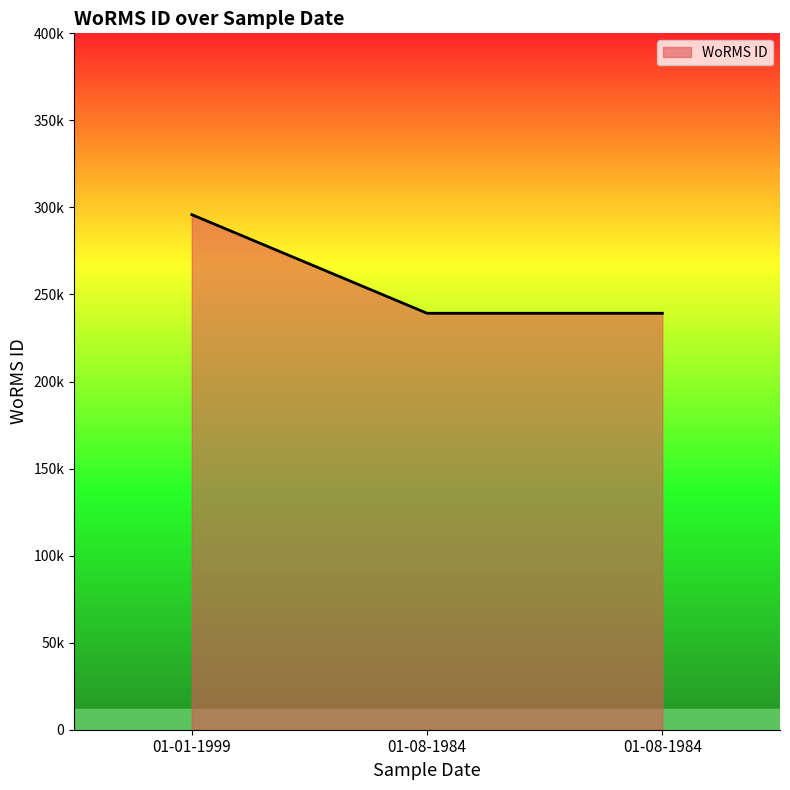

Which label corresponds to the smallest value in the chart?

01-08-1984